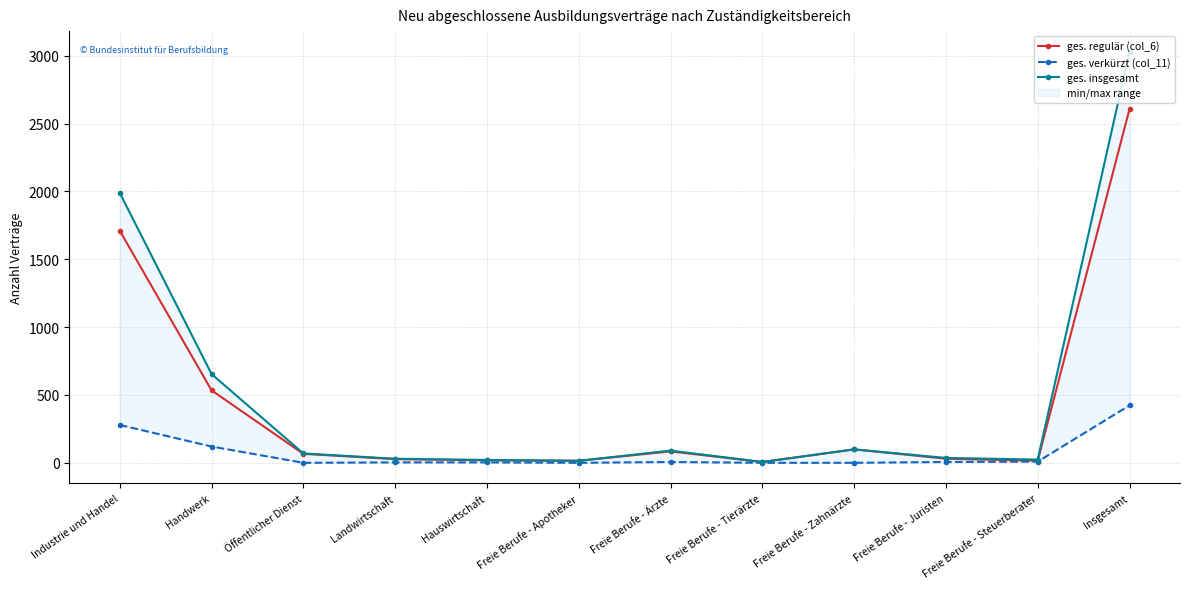

True or false: ges. verkürzt (col_11) has a value of 0 at Freie Berufe - Zahnärzte.

True